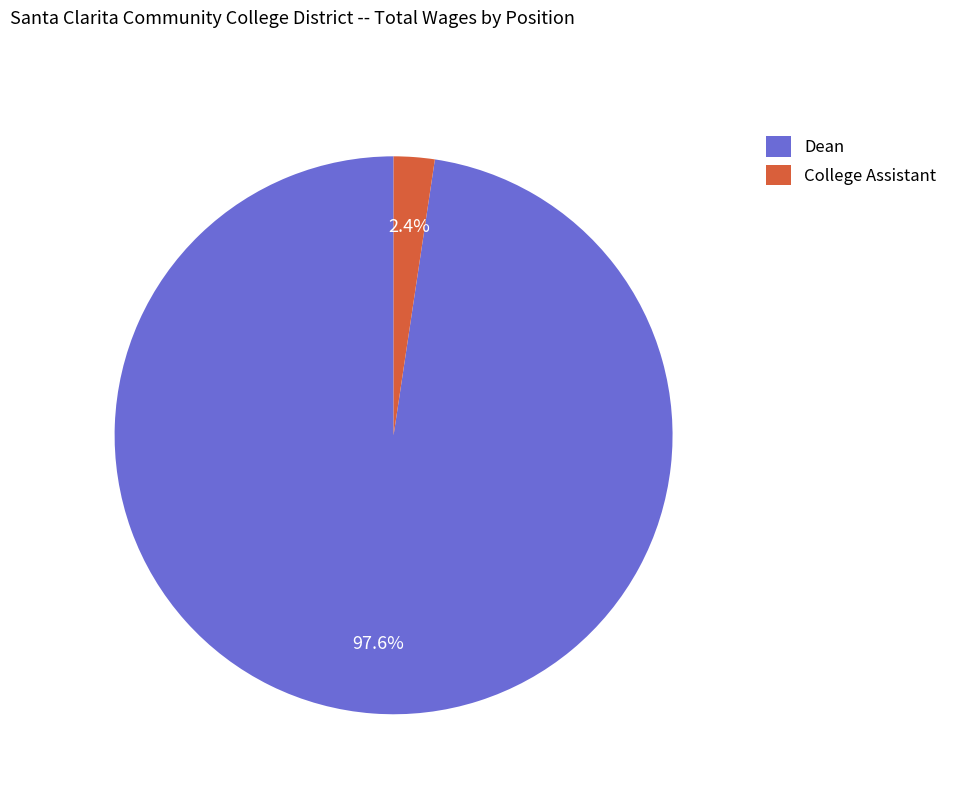

To the nearest percent, what portion does College Assistant represent?

2%